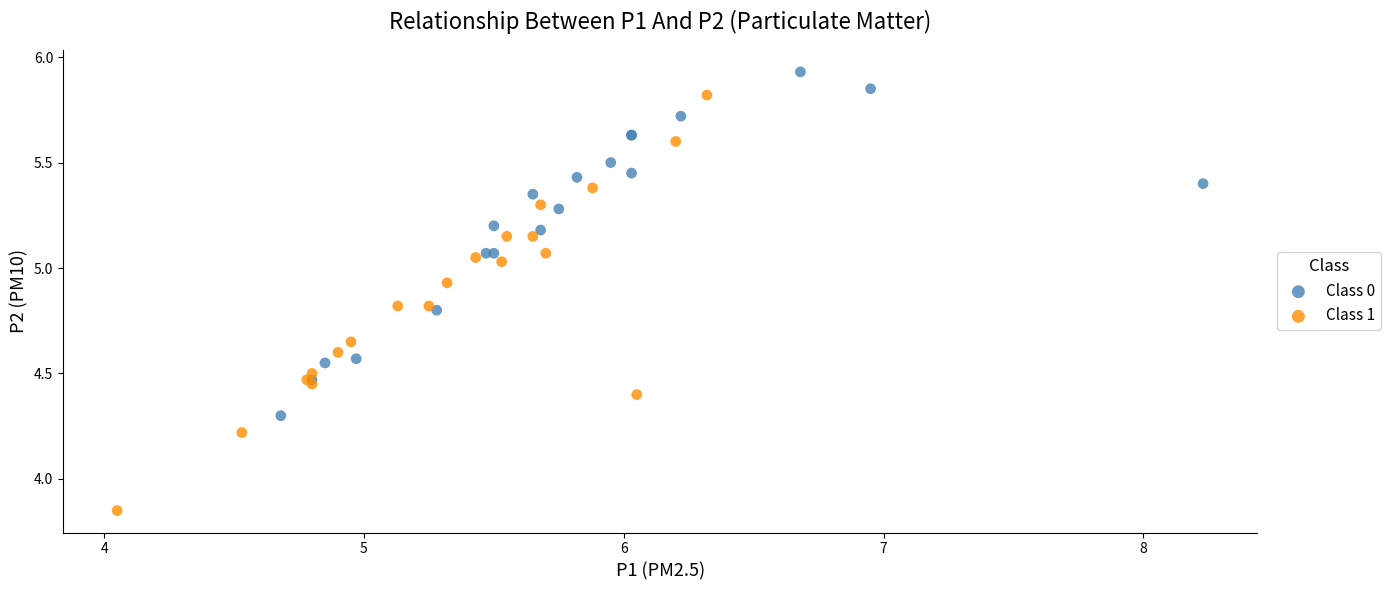

Which series contains the highest Y value?

Class 0